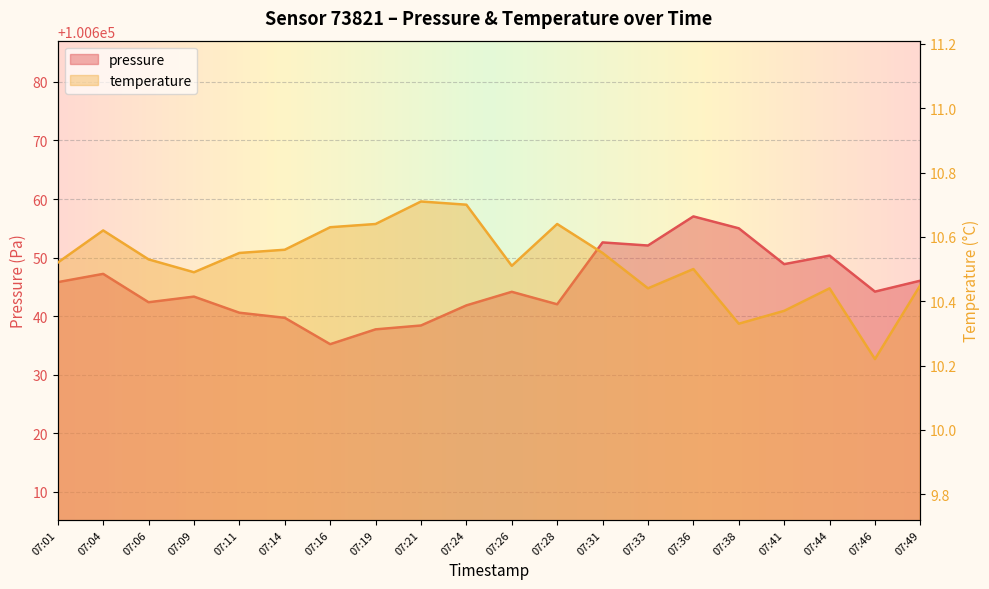

True or false: temperature and pressure intersect in this chart.

False